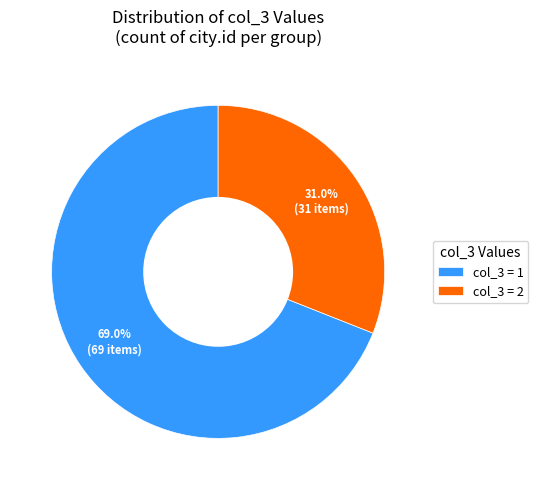

Between col_3 = 1 and col_3 = 2, which is larger?

col_3 = 1